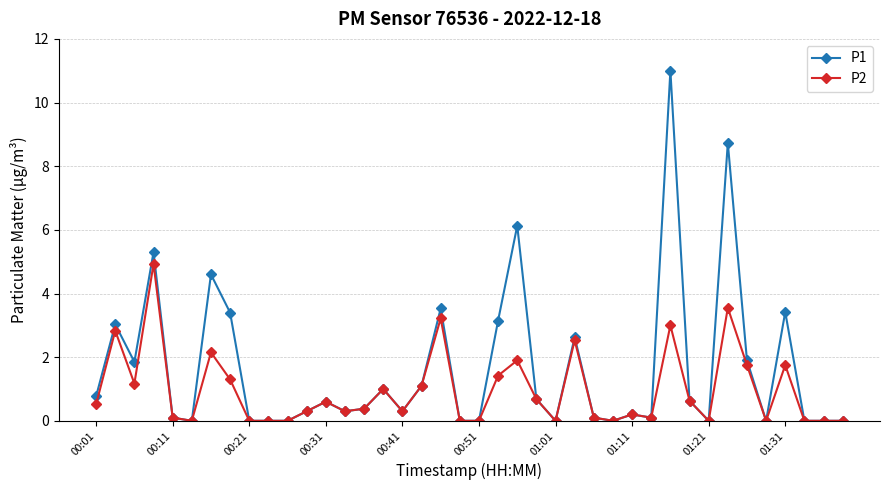

Rank the series by their average value, from highest to lowest.

P1, P2